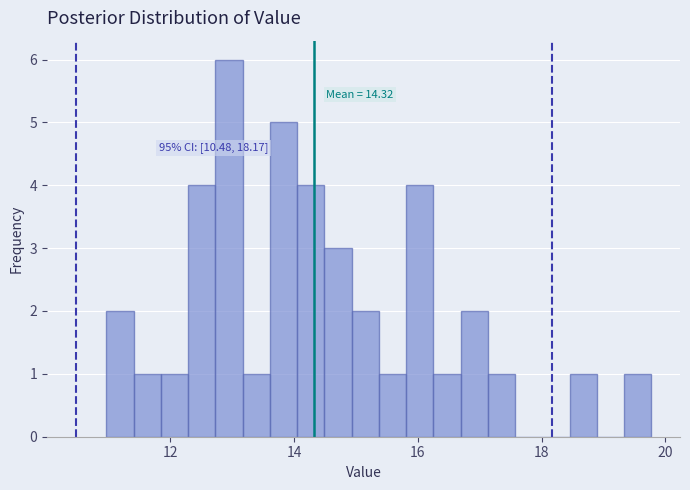

Around what value on the x-axis is the tallest bar? Give the approximate position of its centre, as read against the axis.

13.0